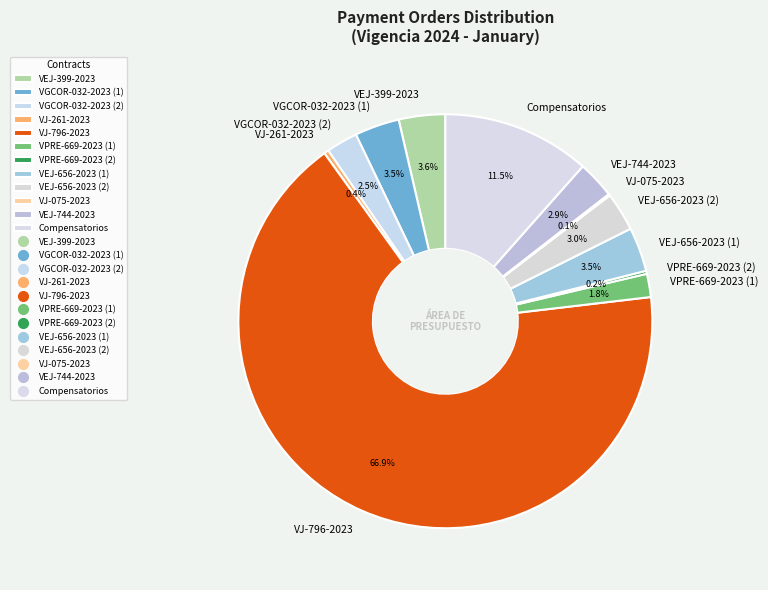

What percentage is NOT represented by VEJ-744-2023?

97.1%